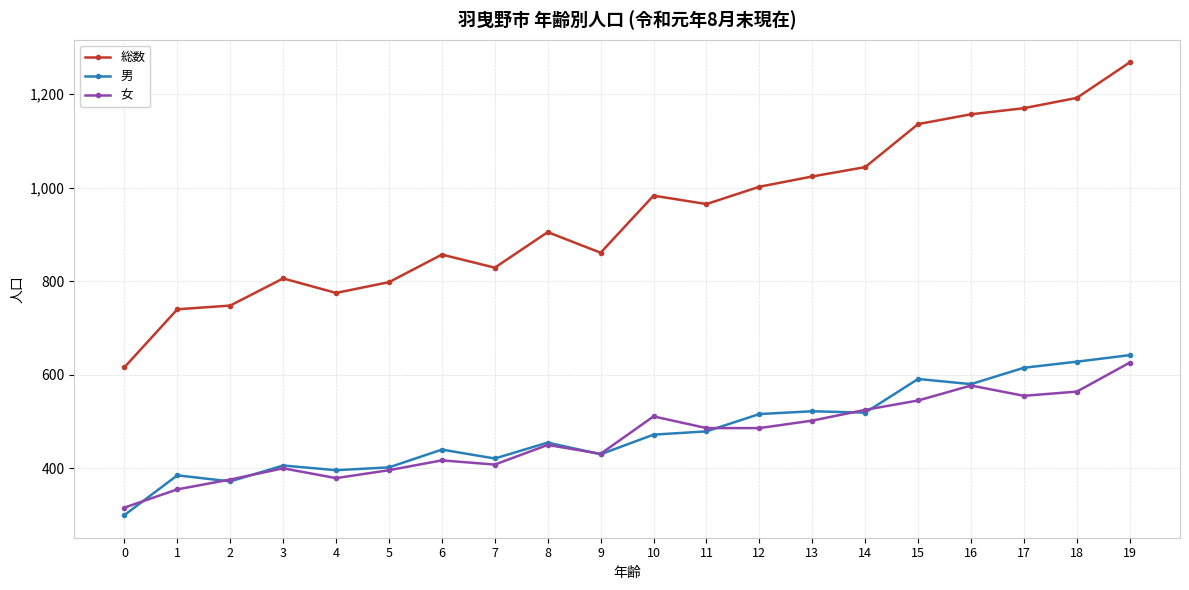

The value of 総数 at 9 is 592. True or false?

False